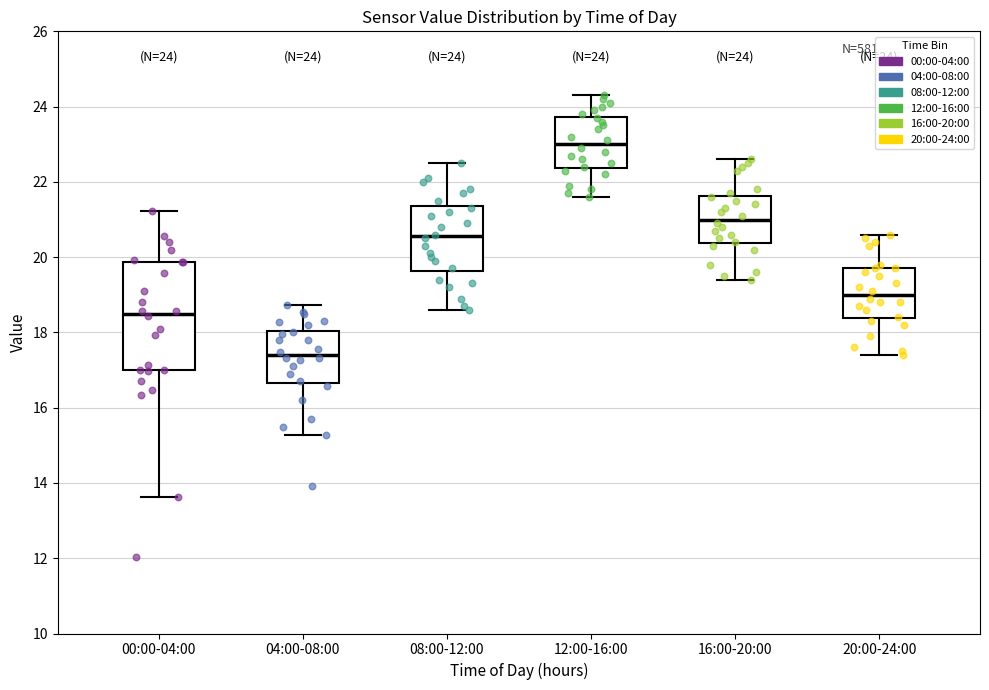

Which box is the tallest, from its lower edge to its upper edge?

00:00-04:00